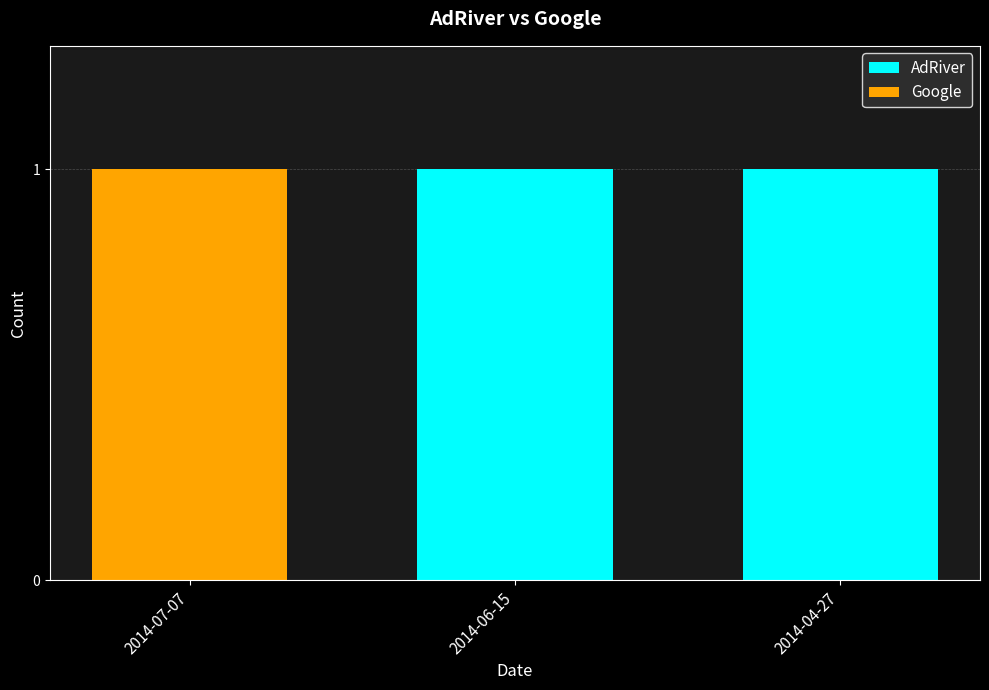

What is the average value of the AdRiver series?

1